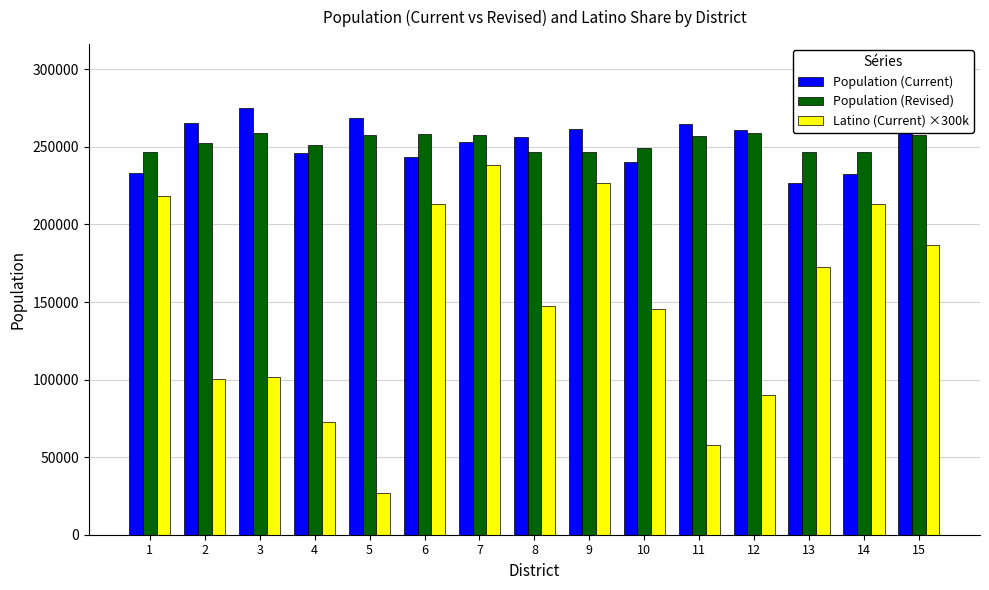

What is the sum of all Population (Revised) values?

3792621.0